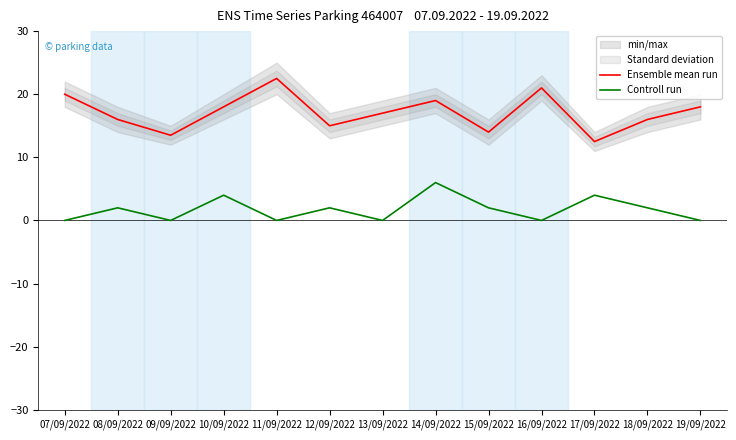

List the series in order of their overall mean, lowest first.

Controll run, Ensemble mean run